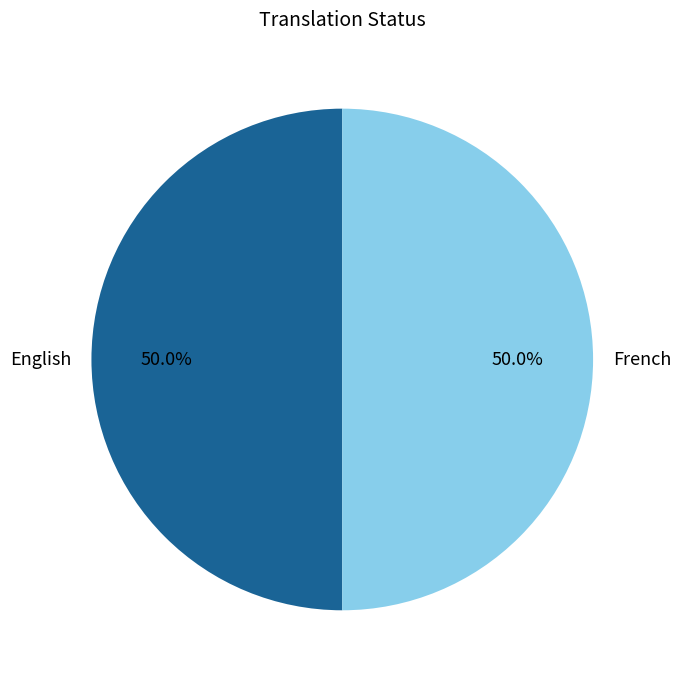

Combined, what portion of the pie is English and French?

100.0%